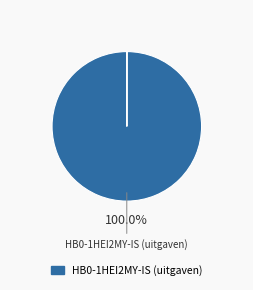

Is there any slice that represents more than half of the pie?

Yes